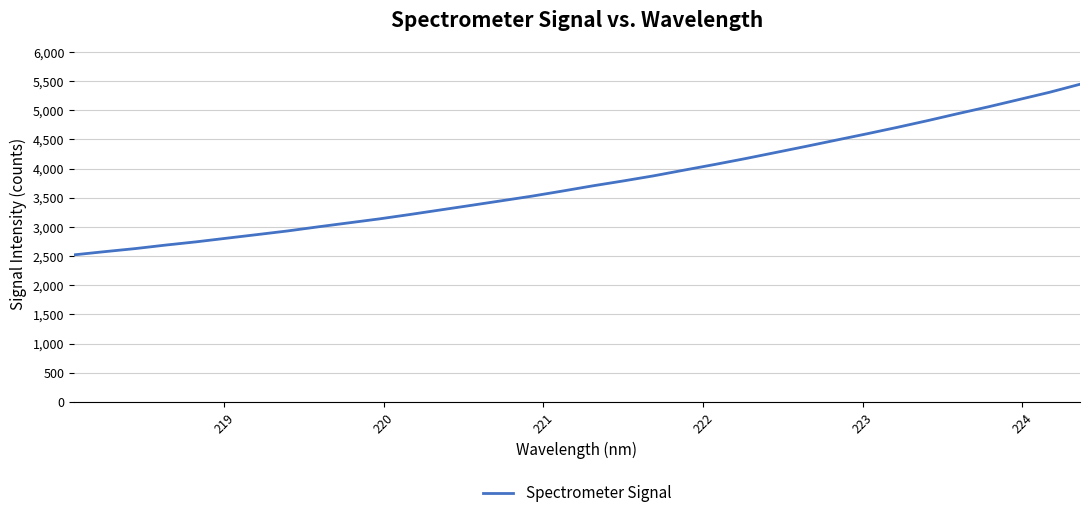

What is the smallest value displayed?

2520.4